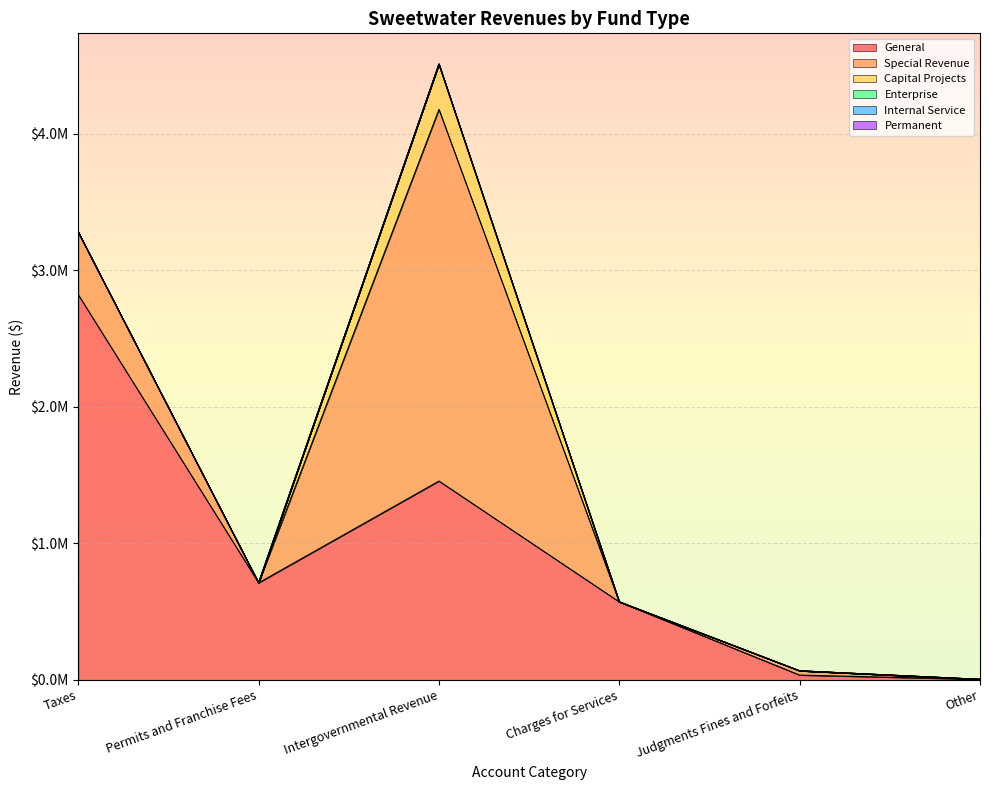

What is the sum of the General values at Taxes and Intergovernmental Revenue?

4276154